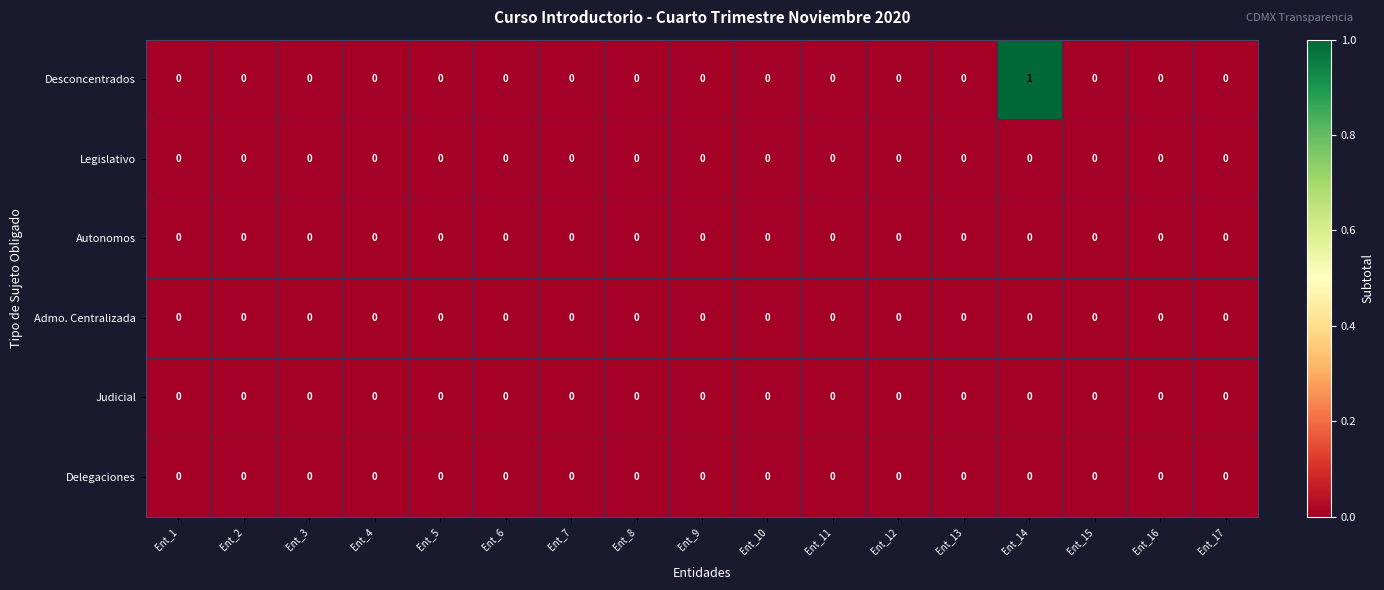

Is it true that Admo. Centralizada equals 0 at Ent_2?

True